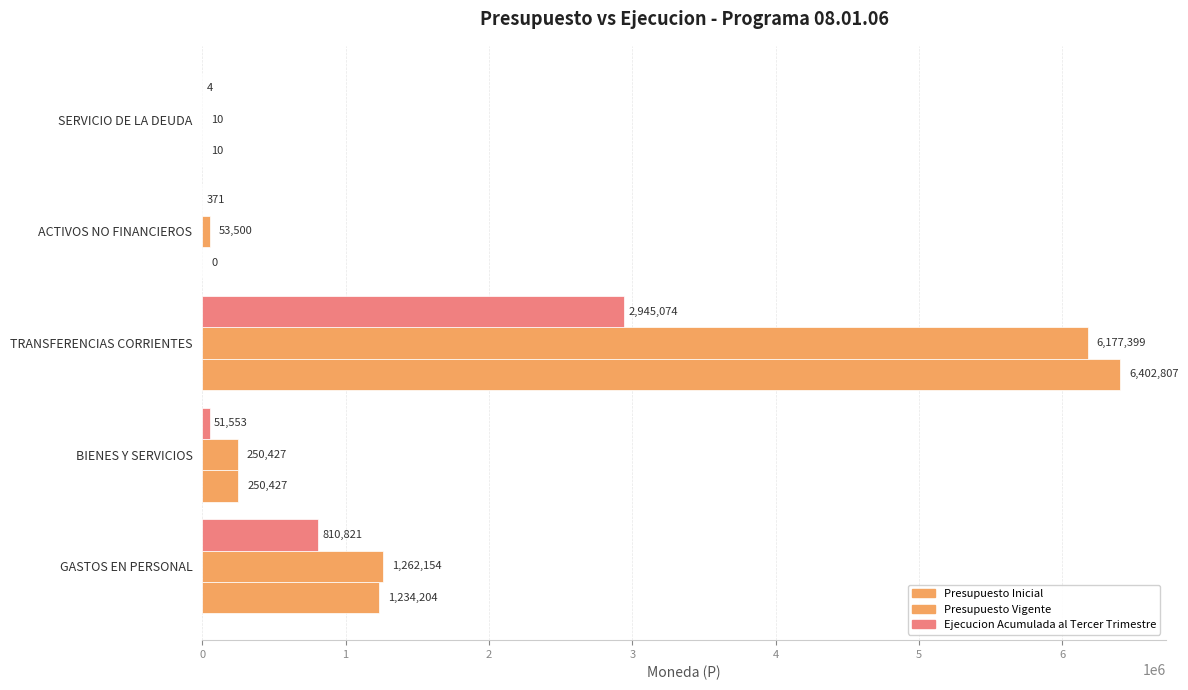

Count the number of categories in the chart.

5